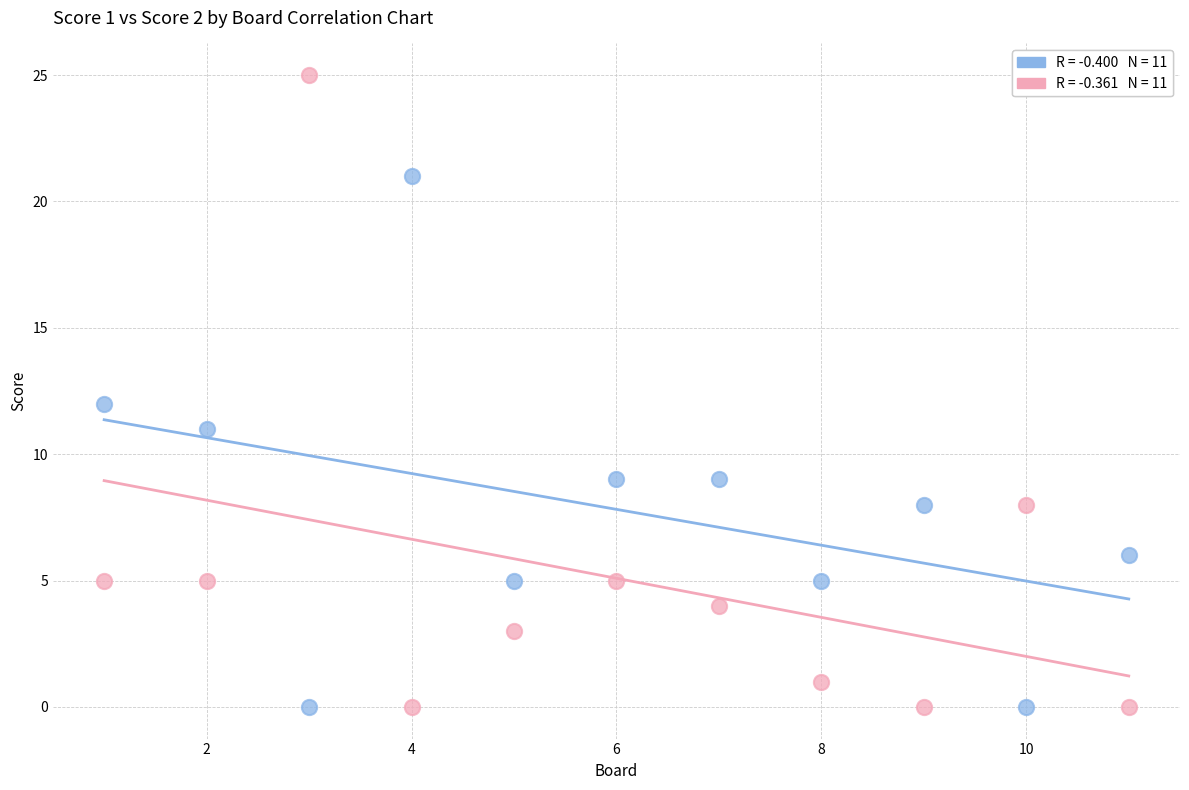

Across all data points, what is the range of Y values (max minus min)?

25